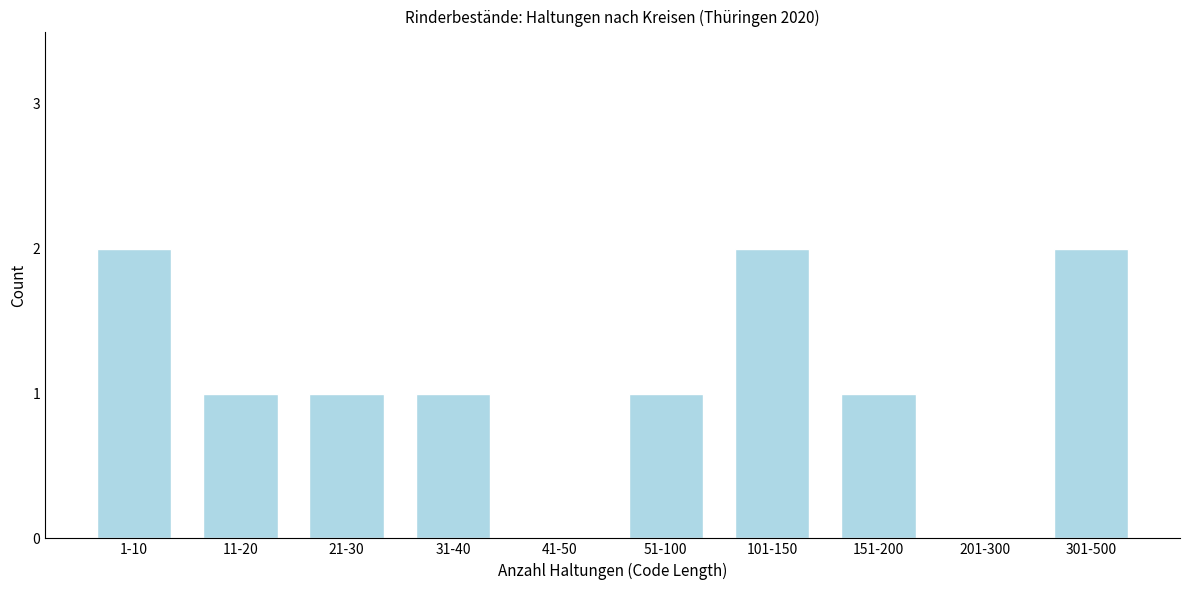

Reading left to right, what are all the values shown in this chart?

1-10=2	11-20=1	21-30=1	31-40=1	41-50=0	51-100=1	101-150=2	151-200=1	201-300=0	301-500=2